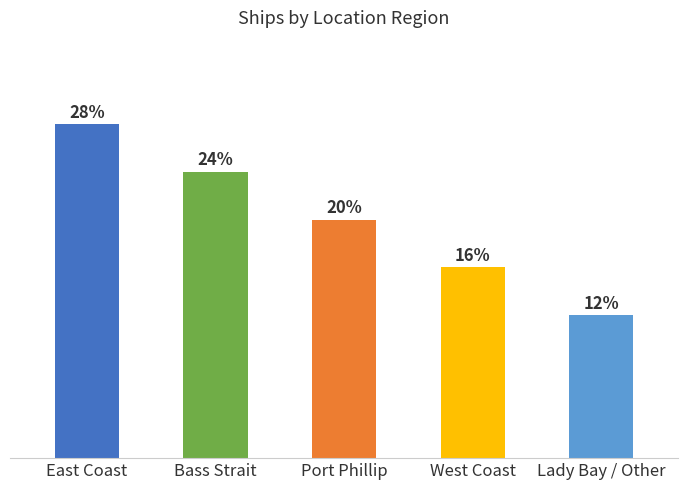

Does the chart contain any negative values?

No